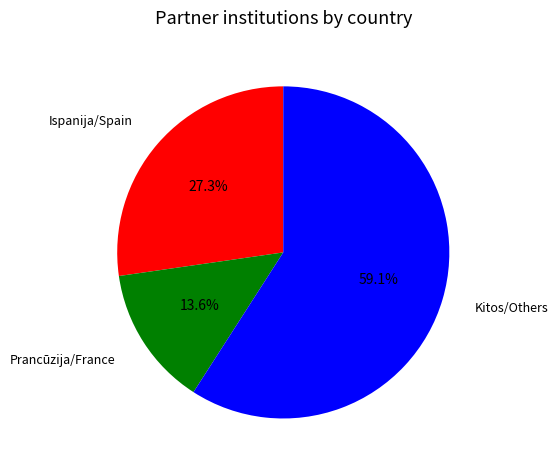

Does any single category account for the majority?

Yes